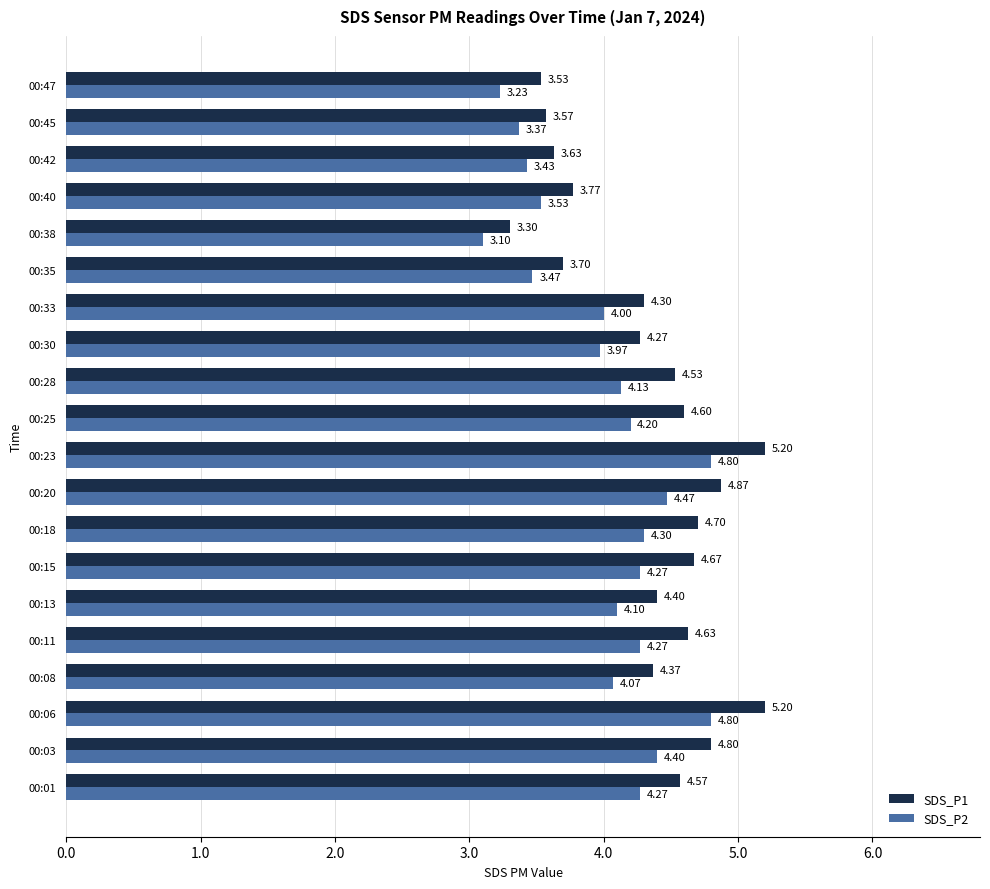

What is the difference between the SDS_P1 values at 00:33 and 00:11?

0.3